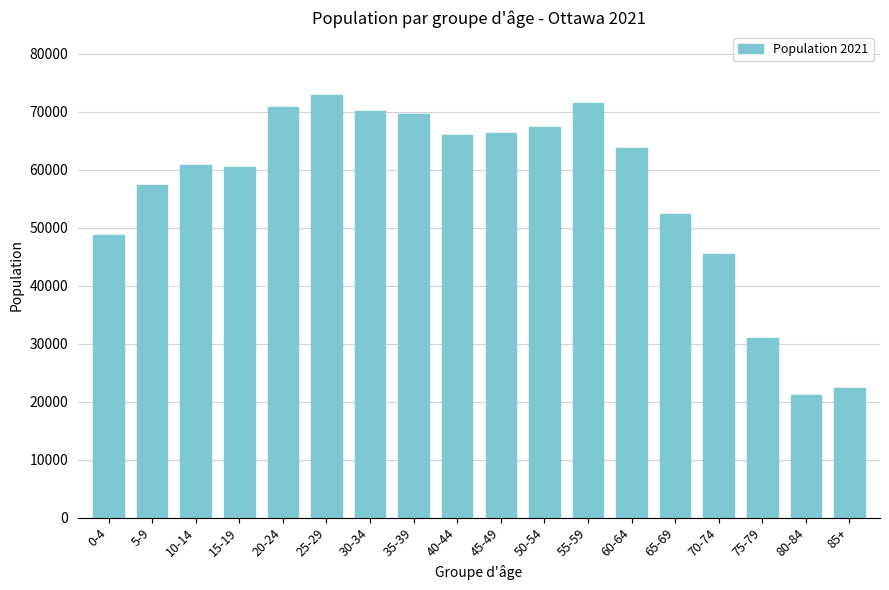

What is the difference between the values at 5-9 and 75-79?

26470